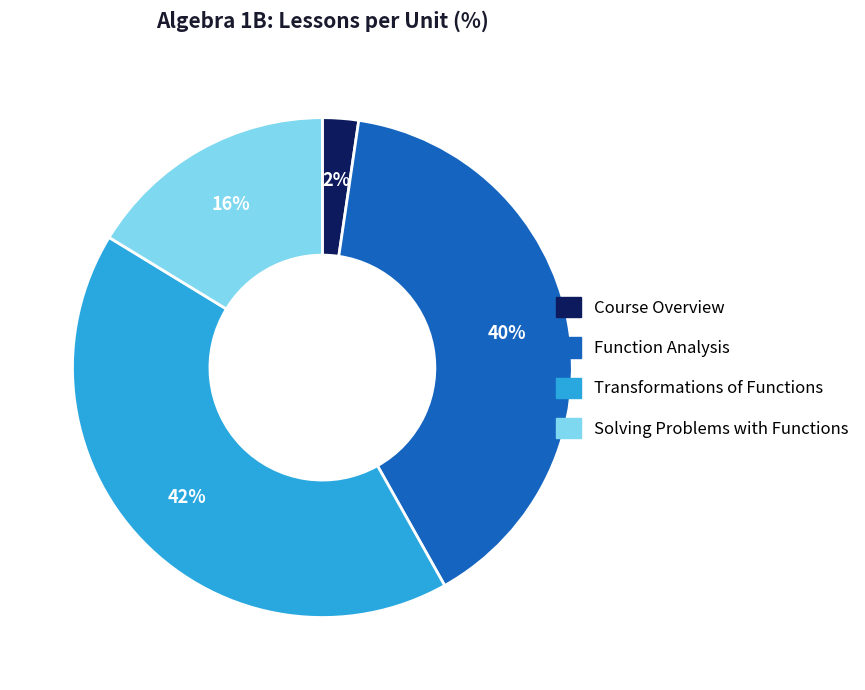

What is the smallest slice in the pie chart?

Course Overview